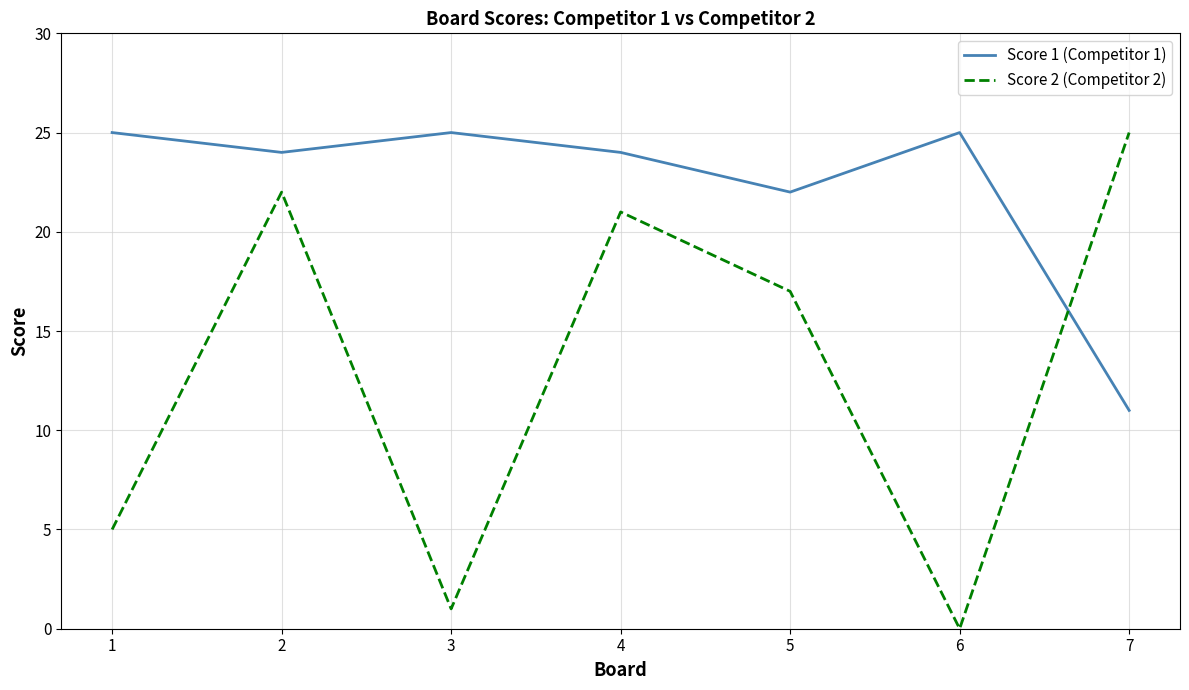

At which label is Score 2 (Competitor 2) closest to 12?

5